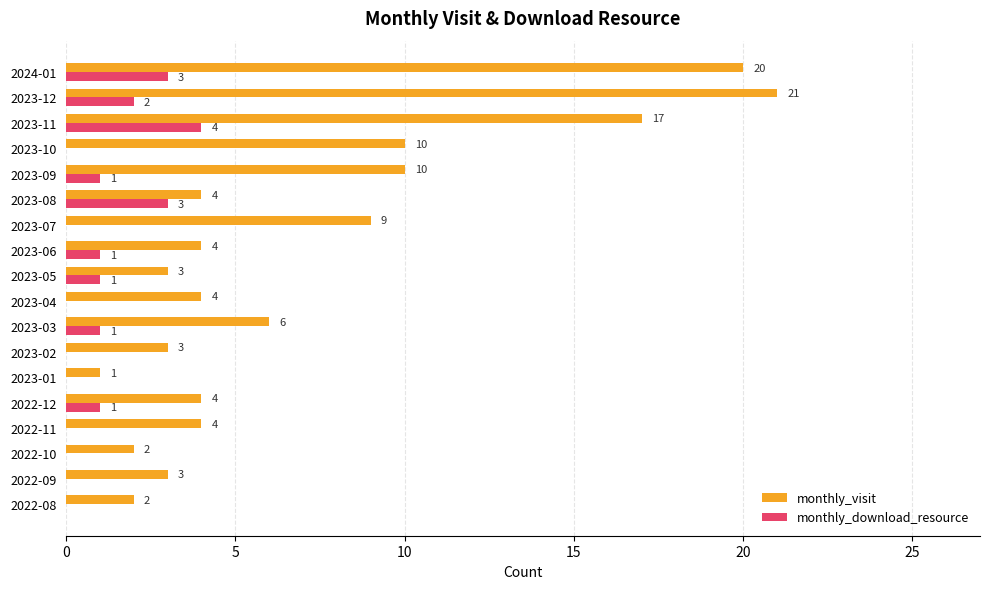

Which series changed the most between 2023-06 and 2023-09?

monthly_visit